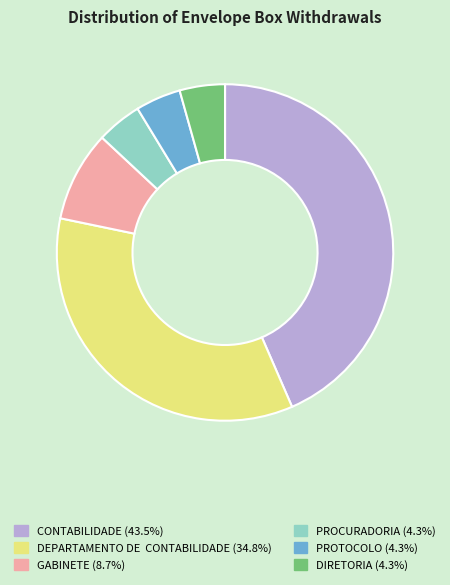

How many slices are in this pie chart?

6